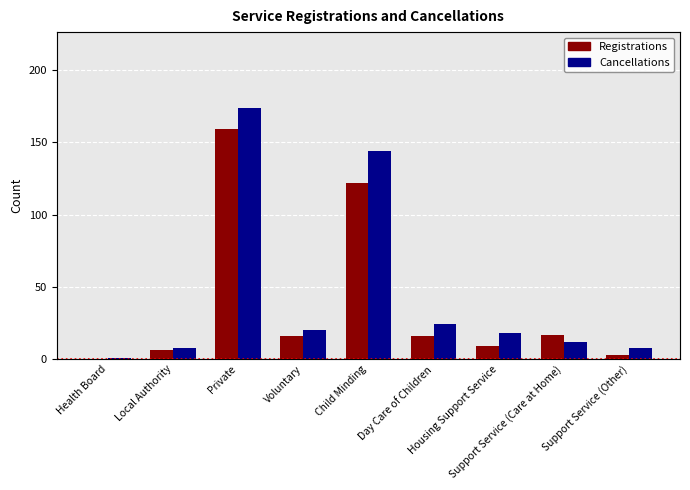

What is the total value across all series at Child Minding?

266